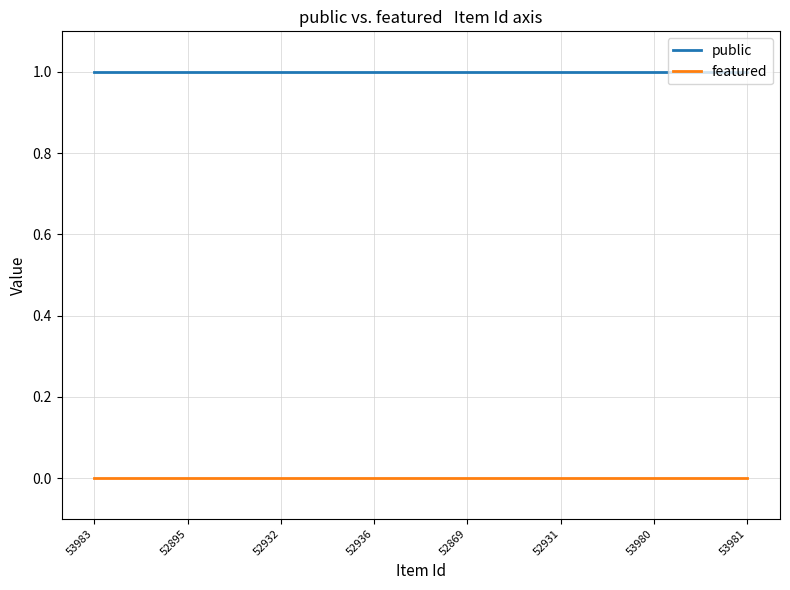

Reading right to left, what are all the values shown in this chart?

public: 53981=1	53980=1	52931=1	52869=1	52936=1	52932=1	52895=1	53983=1
featured: 53981=0	53980=0	52931=0	52869=0	52936=0	52932=0	52895=0	53983=0